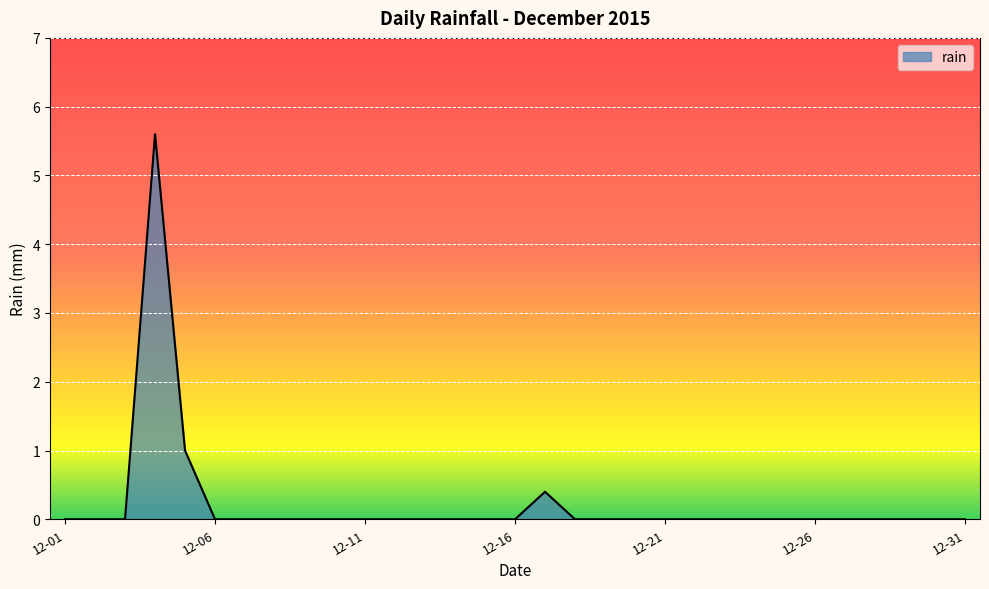

What is the difference between the maximum and minimum values?

5.6